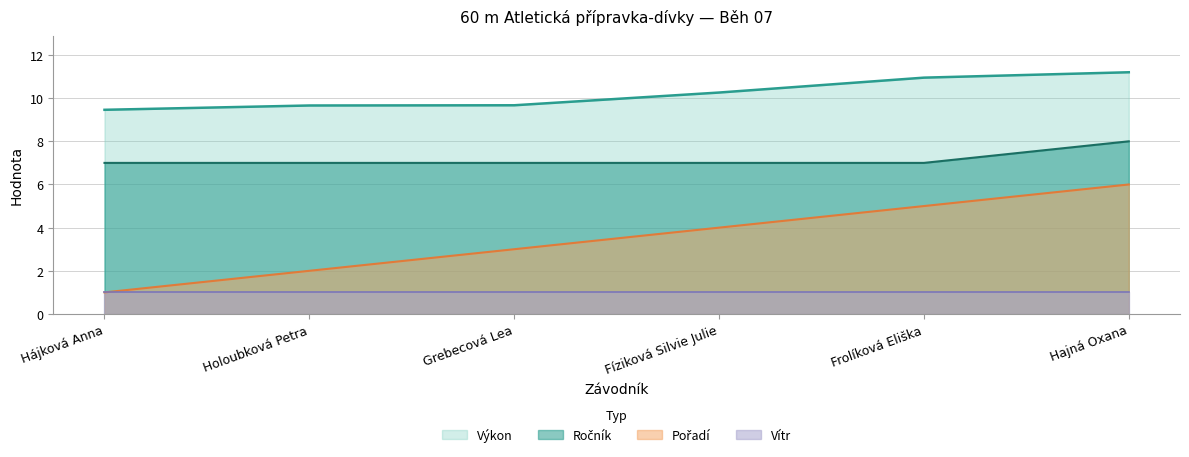

True or false: Ročník has more than 1 interior local peaks.

False